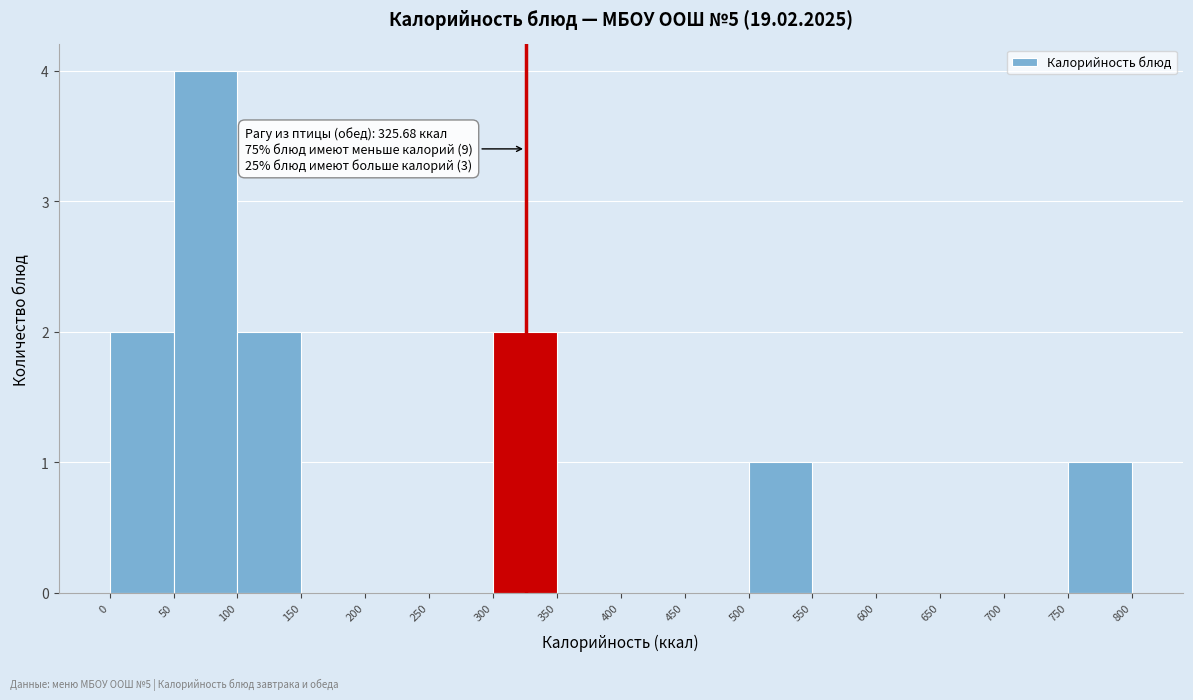

Which range on the x-axis has the tallest bar?

50 to 100